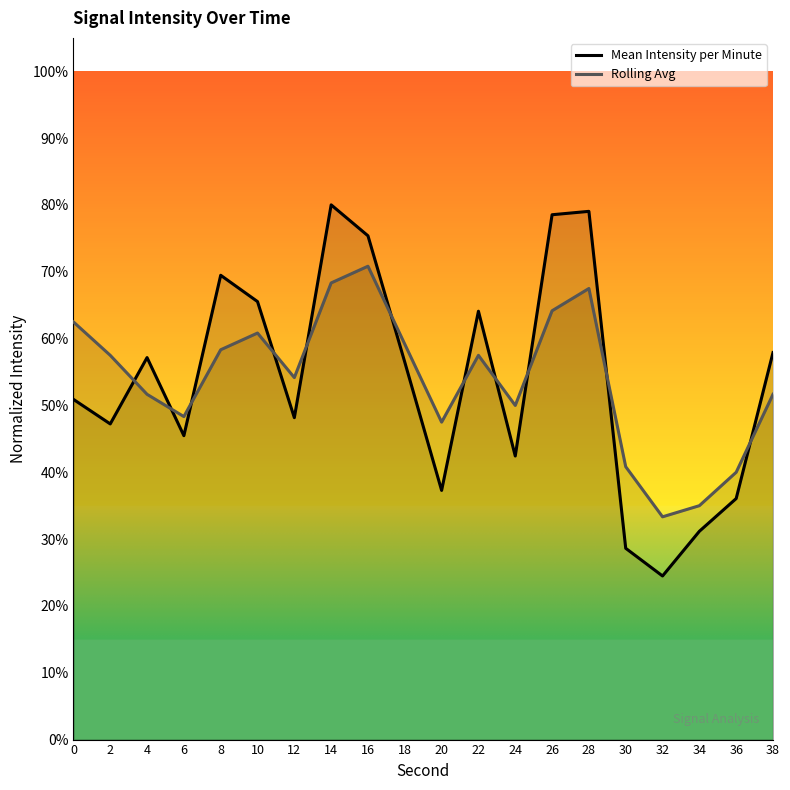

At which category does Rolling Avg reach its first local valley?

6